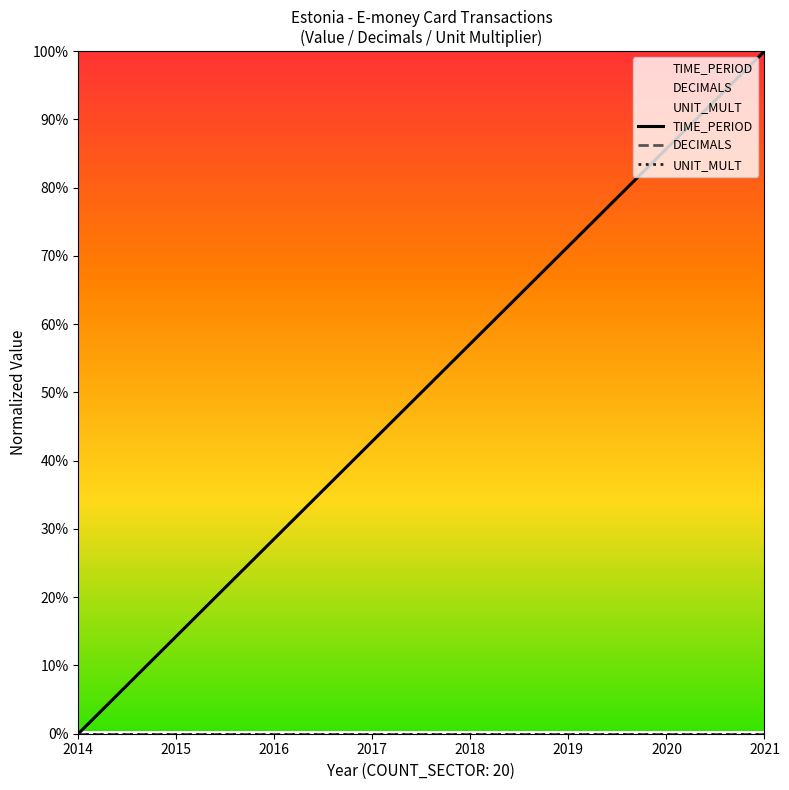

True or false: TIME_PERIOD and DECIMALS cross at least once.

False